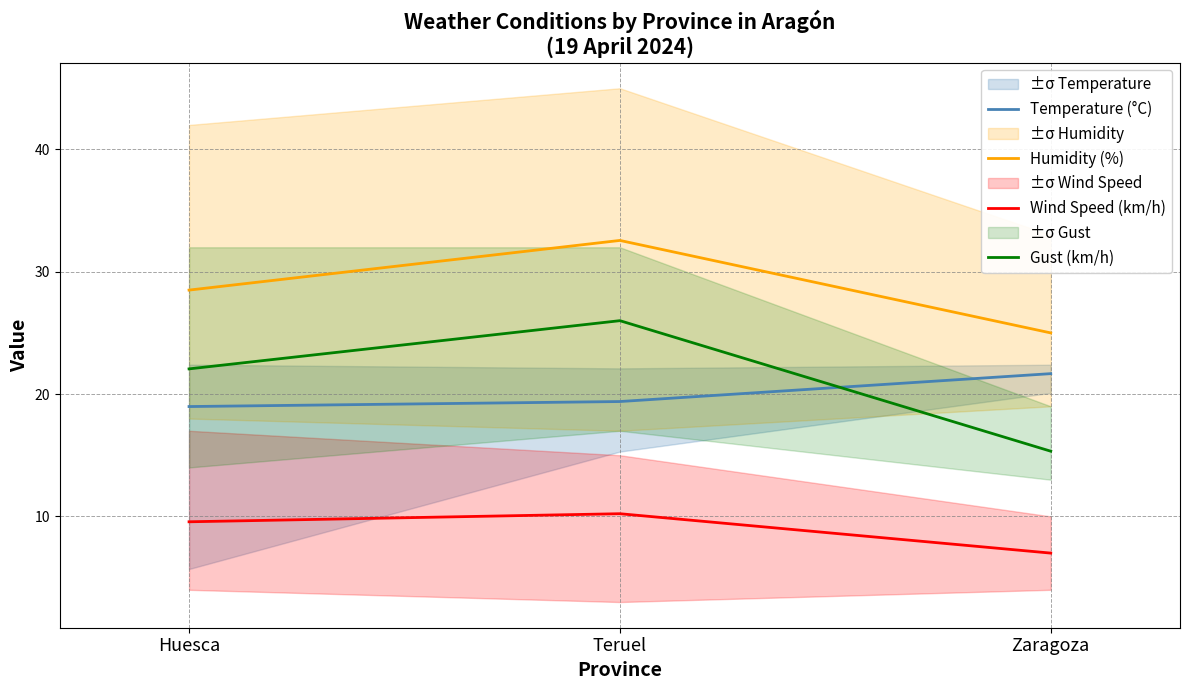

How many lines are shown in the chart?

4